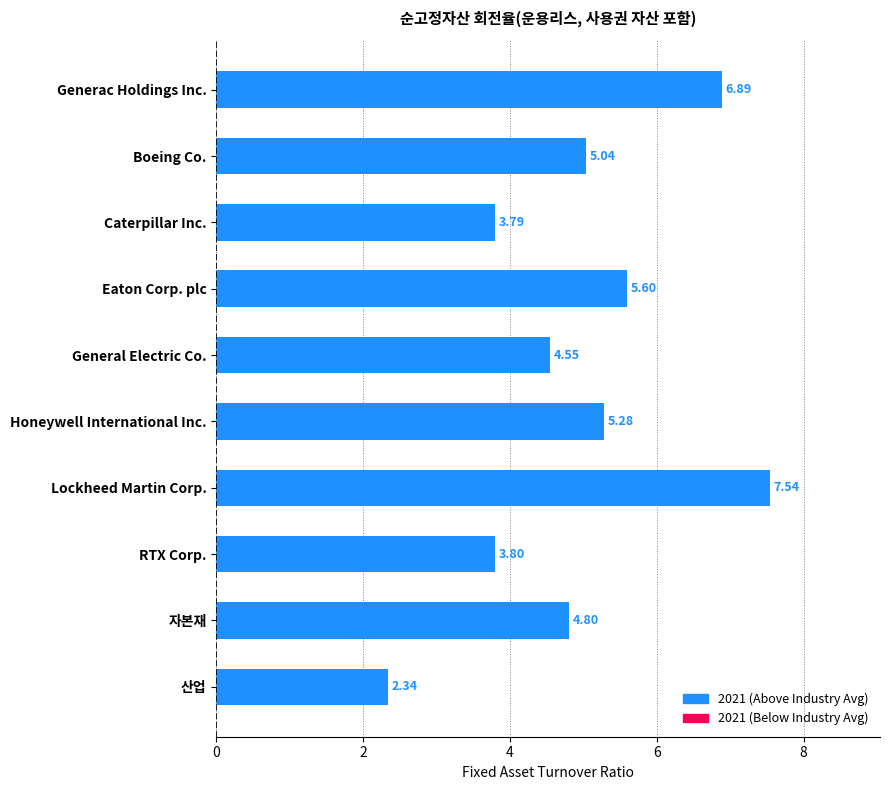

Where is the data nearest to the value 4?

RTX Corp.